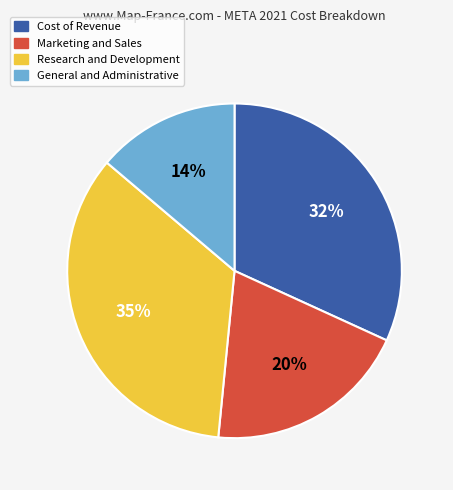

Which category has the biggest portion of the pie?

Research and Development